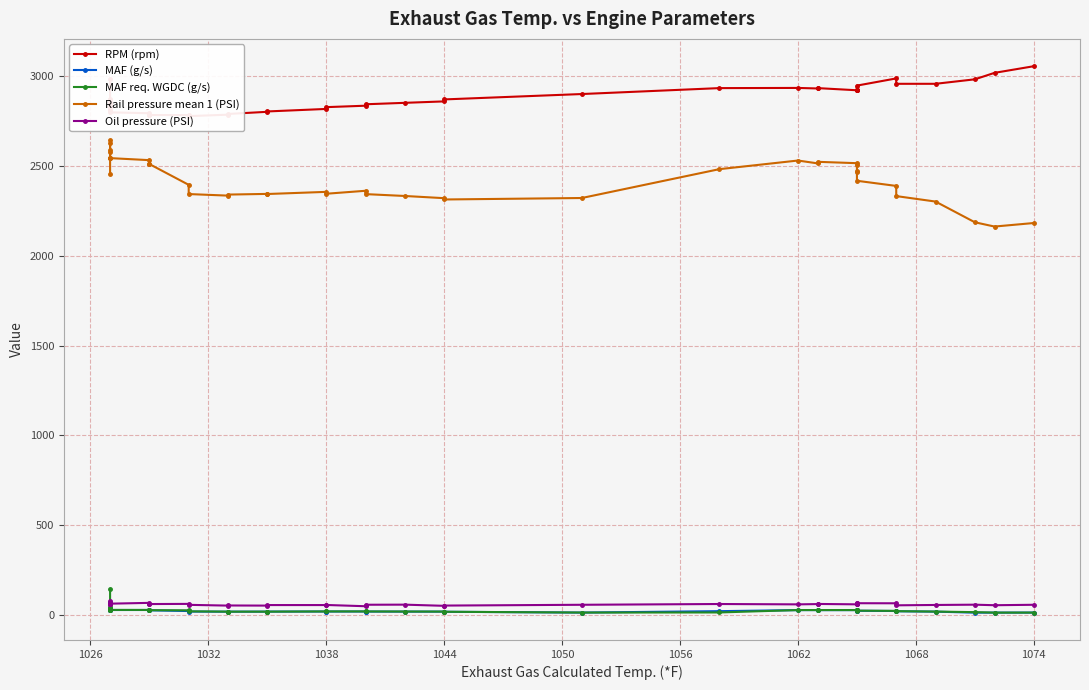

Count the number of data series in this chart.

5